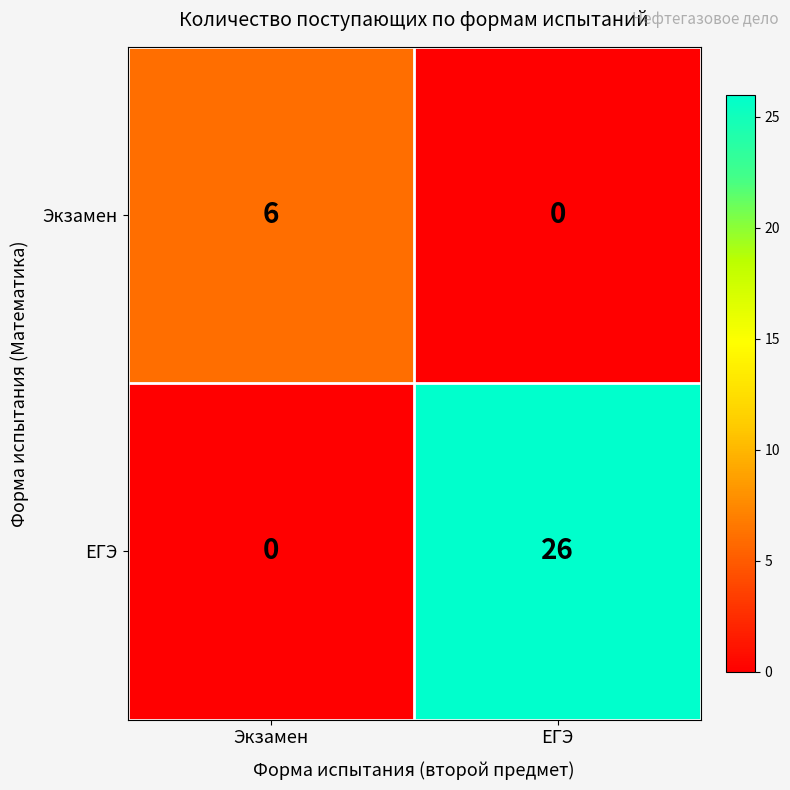

Which series has the largest range (max minus min)?

ЕГЭ